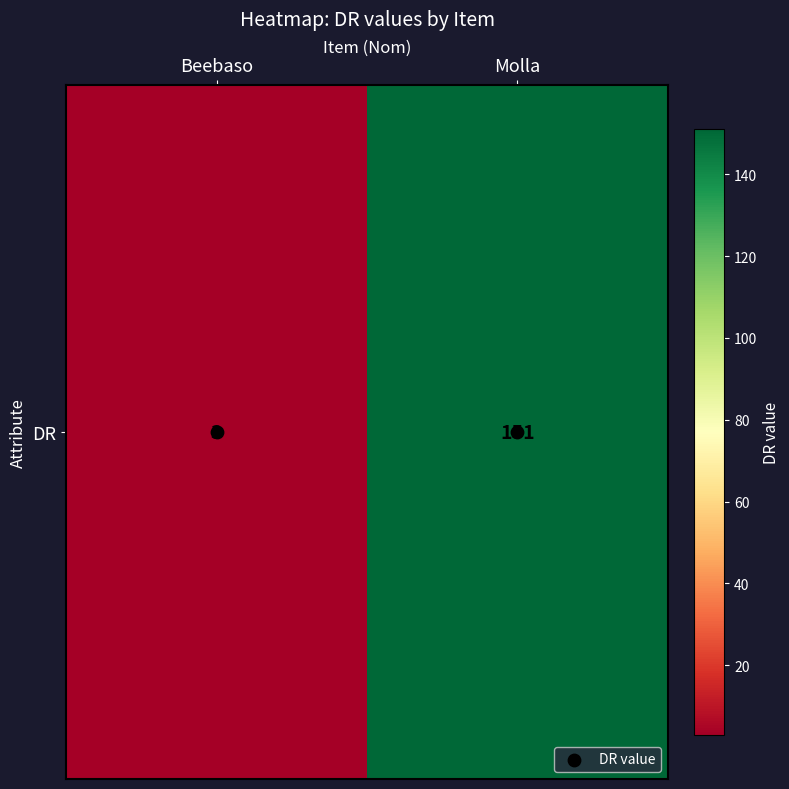

What is the difference between the highest and lowest values at Beebaso?

3